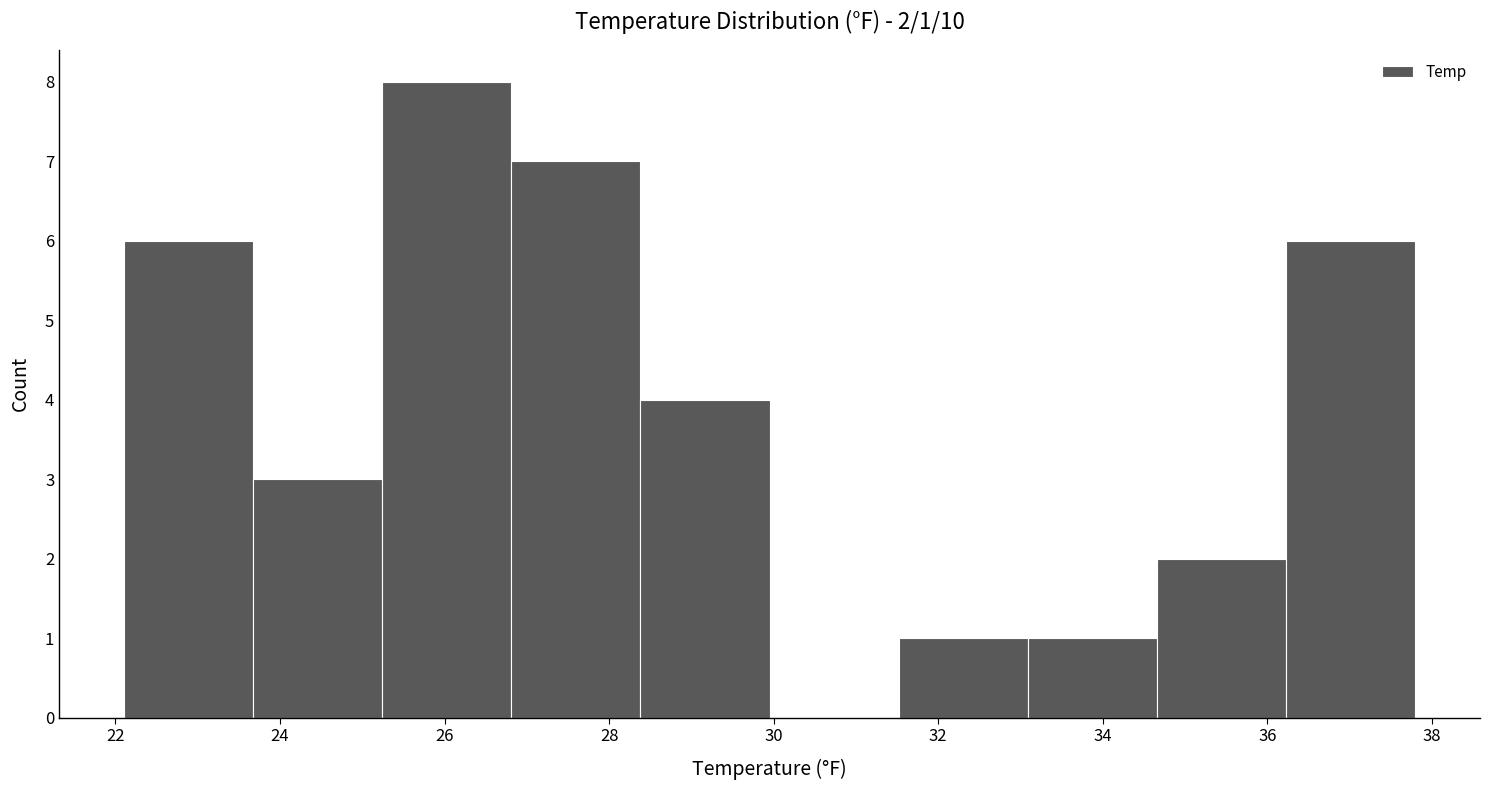

Which range on the x-axis has the tallest bar?

25.2 to 26.8